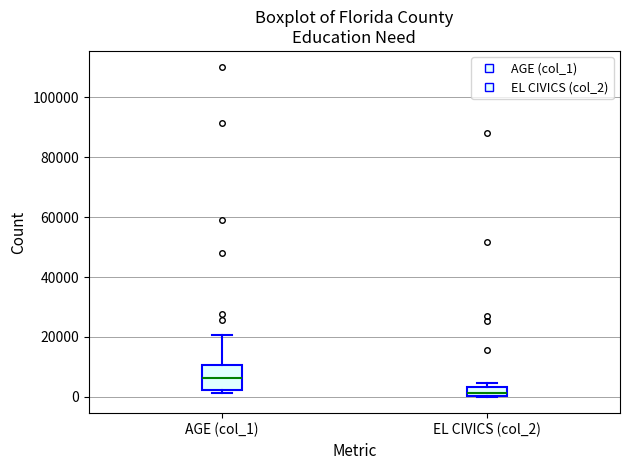

Where is the lower edge of the box for AGE (col_1) on the y-axis? The values are not printed on the chart, so give them approximately, as read against the axis.

2000